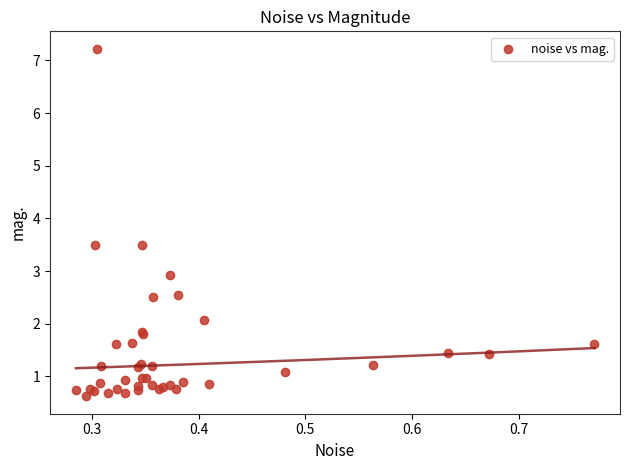

What Y value in the scatter plot is closest to 3?

2.9